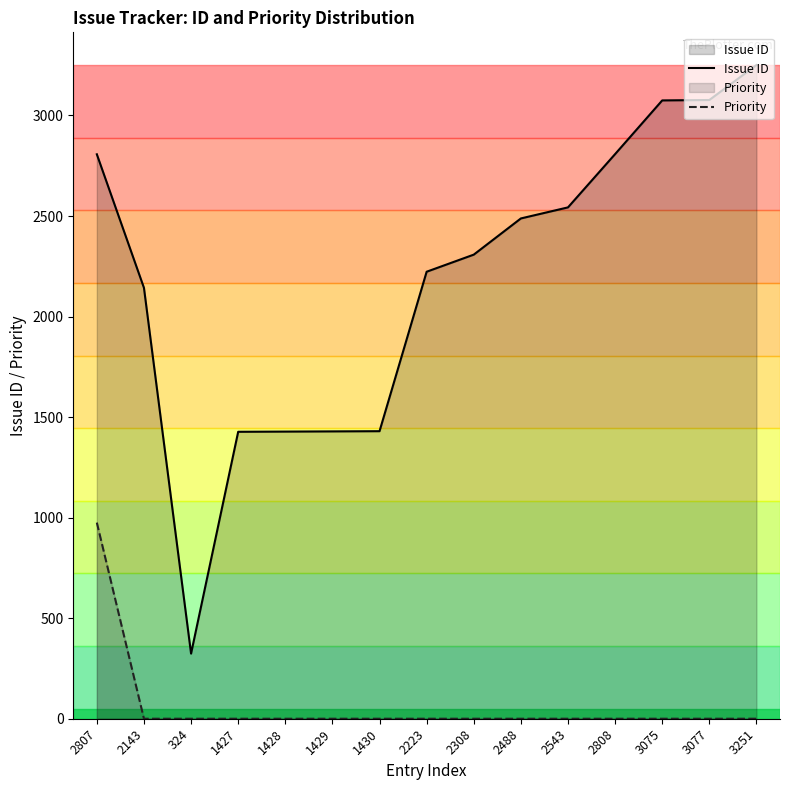

List the series in order of their overall mean, highest first.

Issue ID, Priority